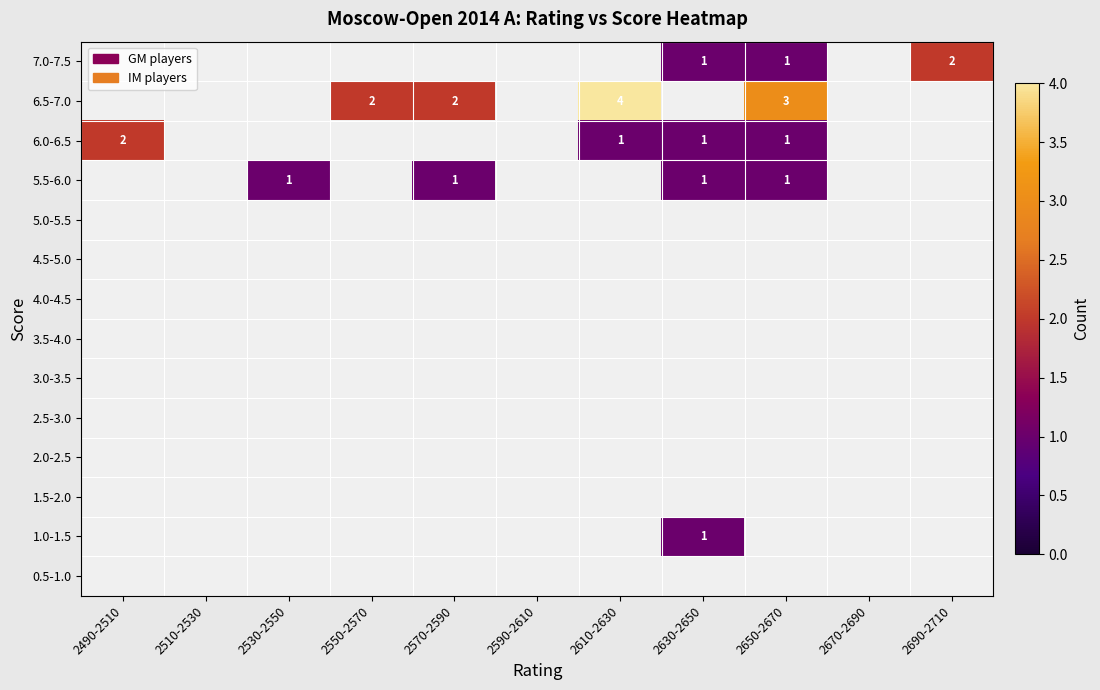

The 6.5-7.0 series shows 5 at 2650-2670. True or false?

False